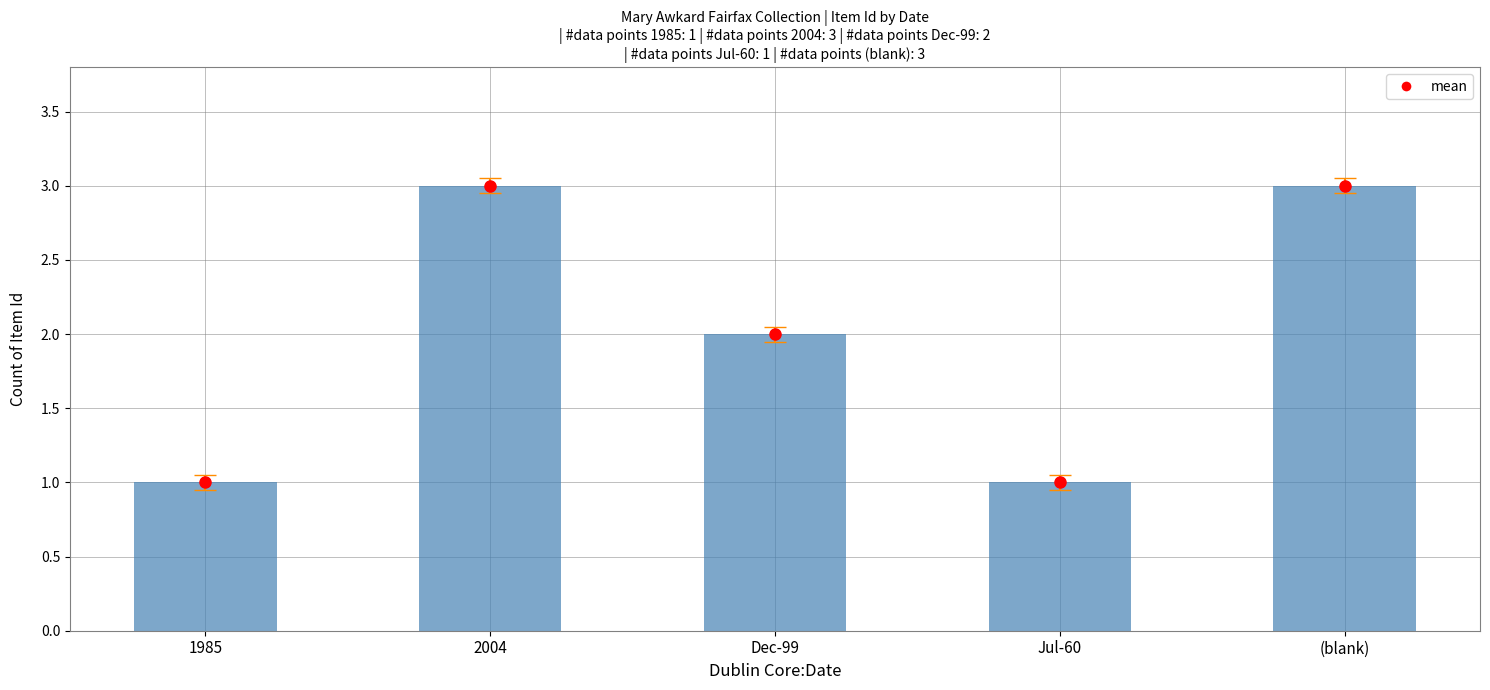

Reading left to right, extract all data points from this chart.

1	3	2	1	3